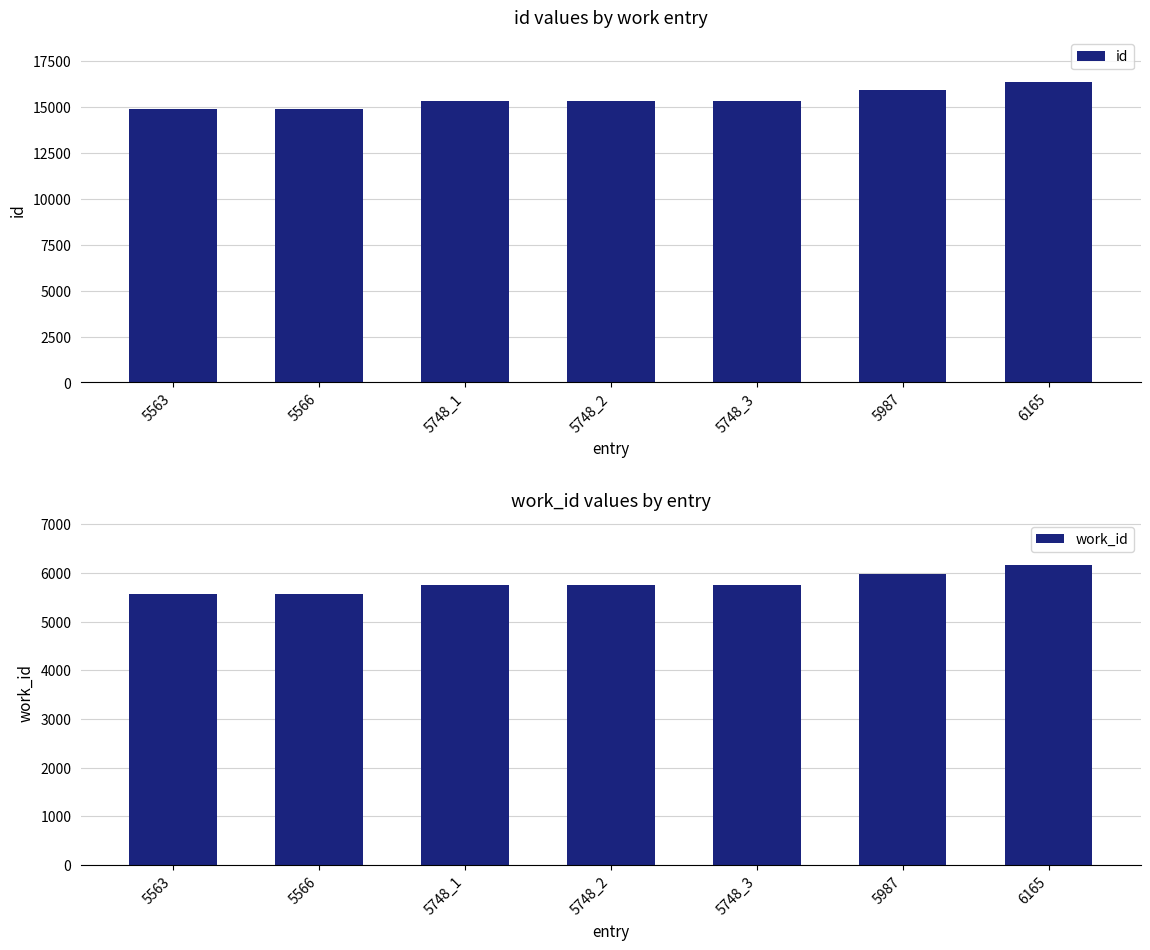

How many bars are there in each group?

2